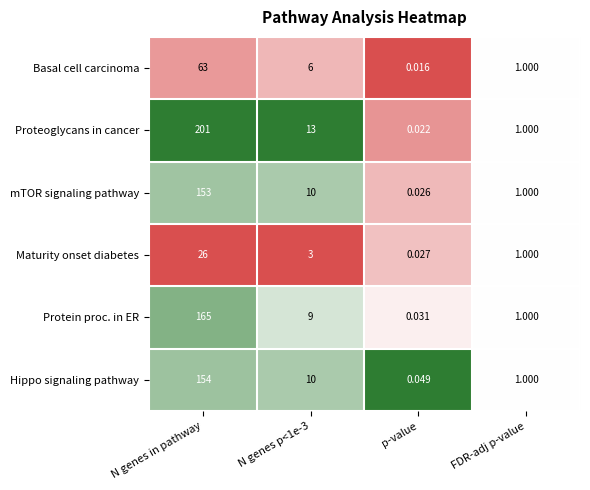

Which series has the largest total across all categories?

Proteoglycans in cancer